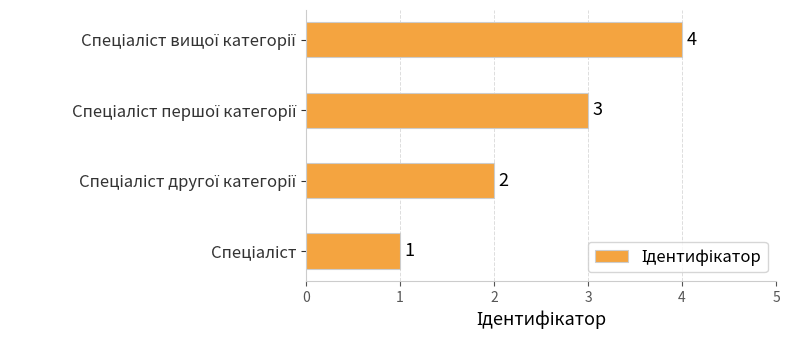

What is the difference between the maximum and minimum values?

3